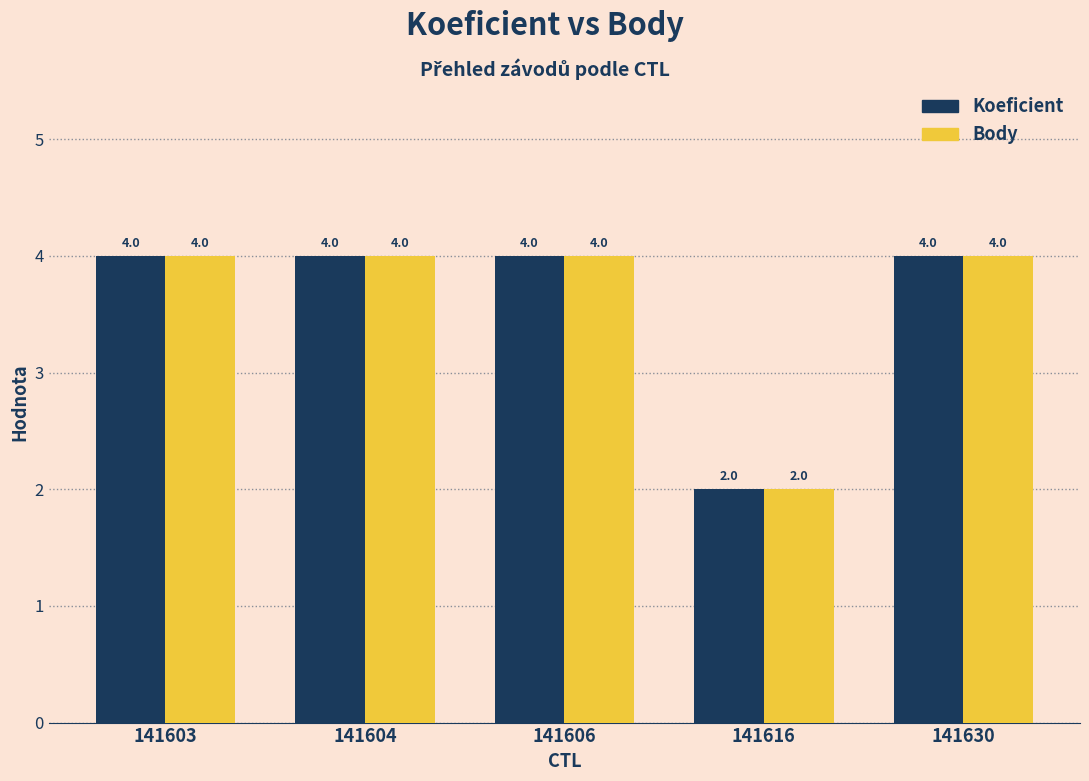

How many Body values are between 4 and 5?

4